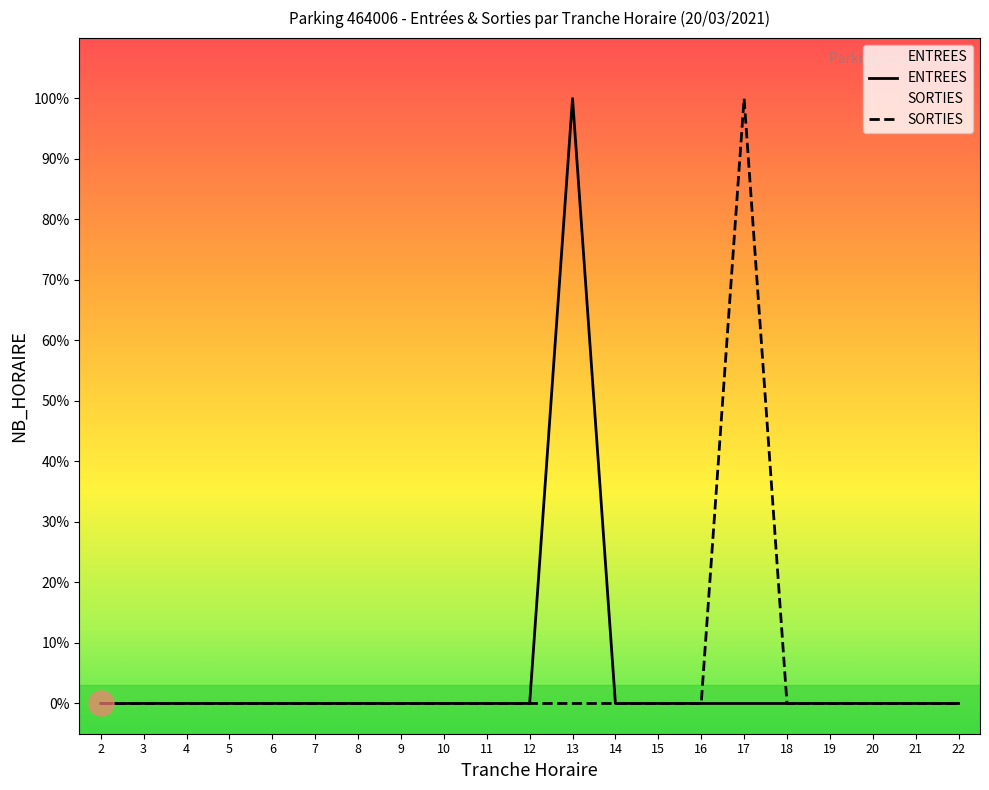

True or false: SORTIES has a value of 0 at 19.

False